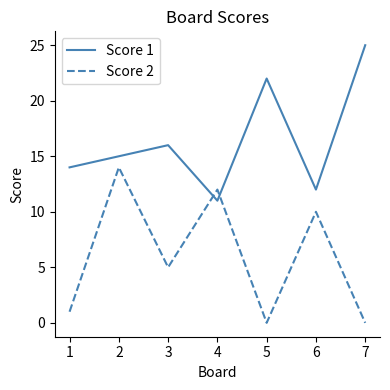

List the series in order of their peak value, highest first.

Score 1, Score 2